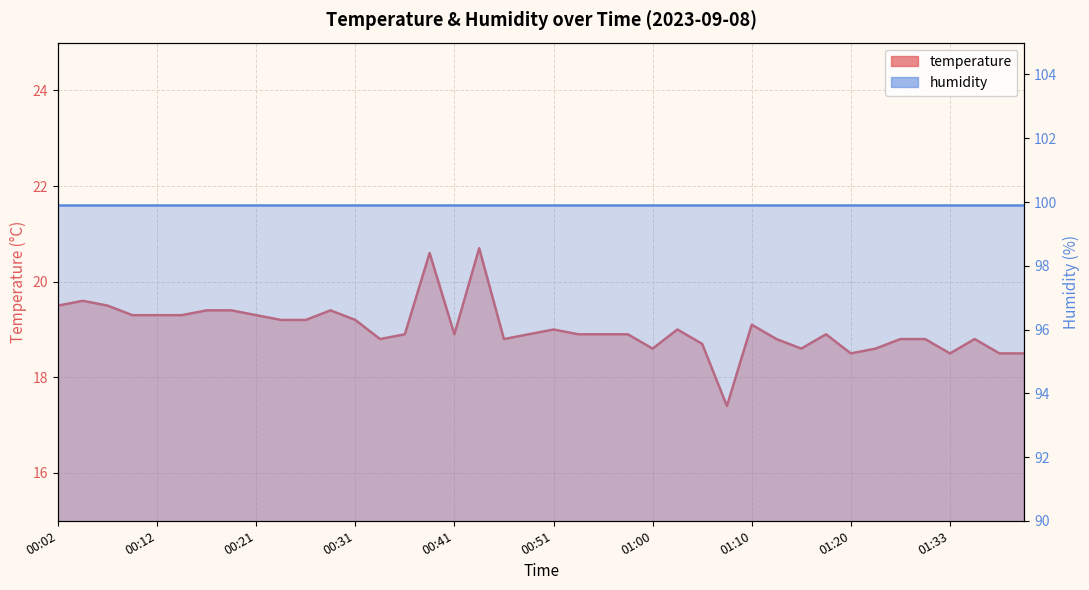

Rank the categories by value from highest to lowest.

00:43, 00:38, 00:04, 00:02, 00:07, 00:16, 00:19, 00:29, 00:09, 00:12, 00:14, 00:21, 00:24, 00:26, 00:31, 01:10, 00:51, 01:03, 00:36, 00:41, 00:48, 00:53, 00:55, 00:58, 01:17, 00:34, 00:46, 01:13, 01:28, 01:31, 01:35, 01:05, 01:00, 01:15, 01:26, 01:20, 01:33, 01:38, 01:40, 01:08